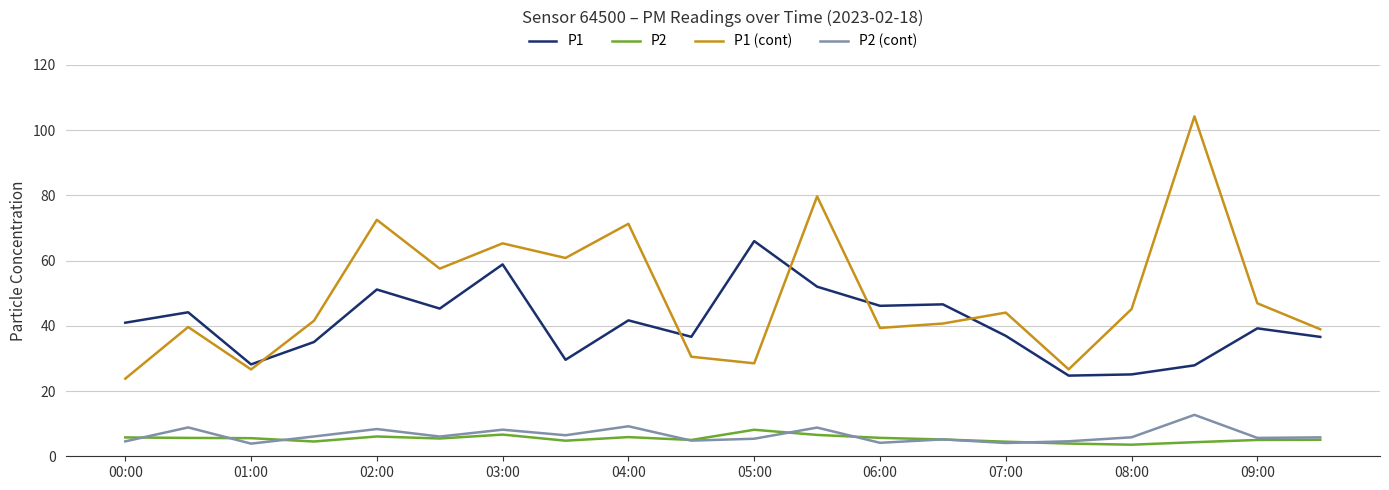

Which series has the widest spread of values?

P1 (cont)